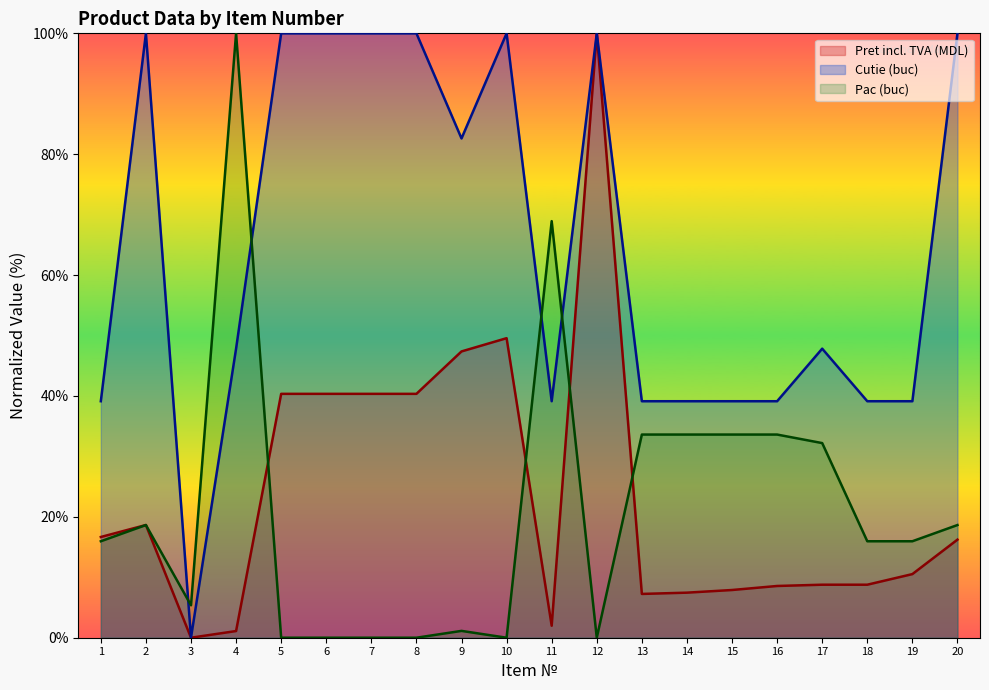

The pac series shows 0.0 at 7. True or false?

True